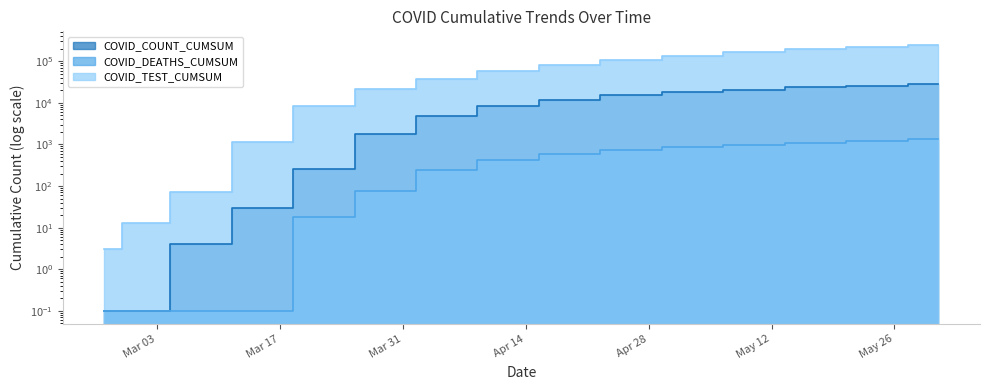

Which label corresponds to the smallest value in the chart?

2020-02-26